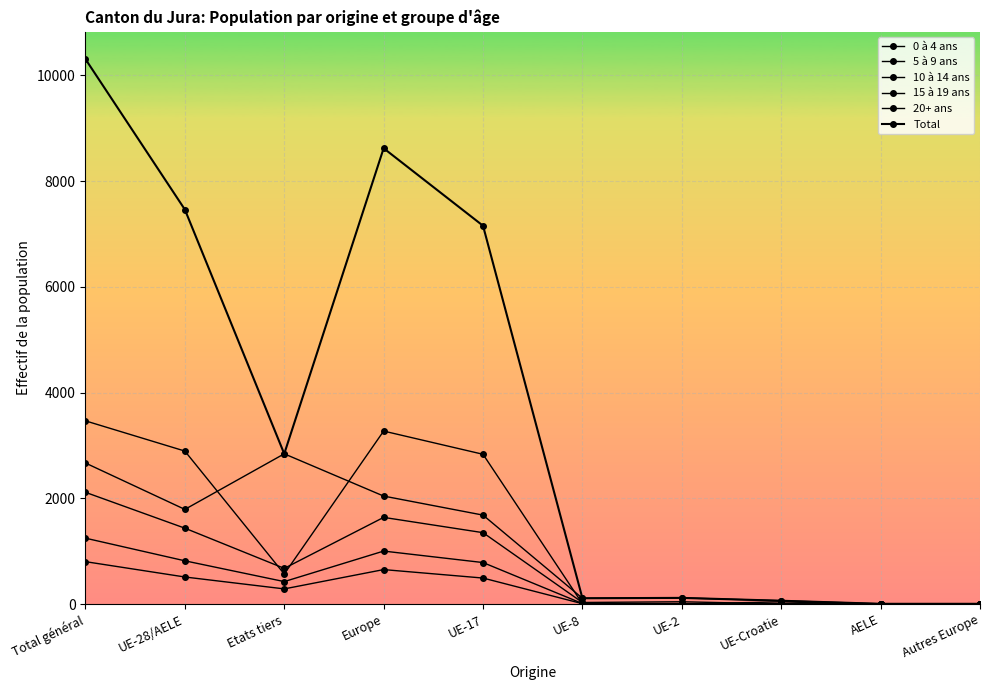

How many values in the 5 à 9 ans series are below 678?

5